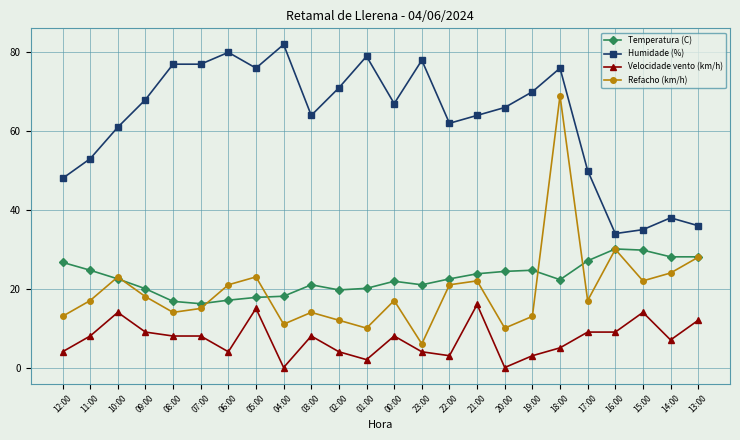

What is the lowest value of the Humidade (%) series?

34.0